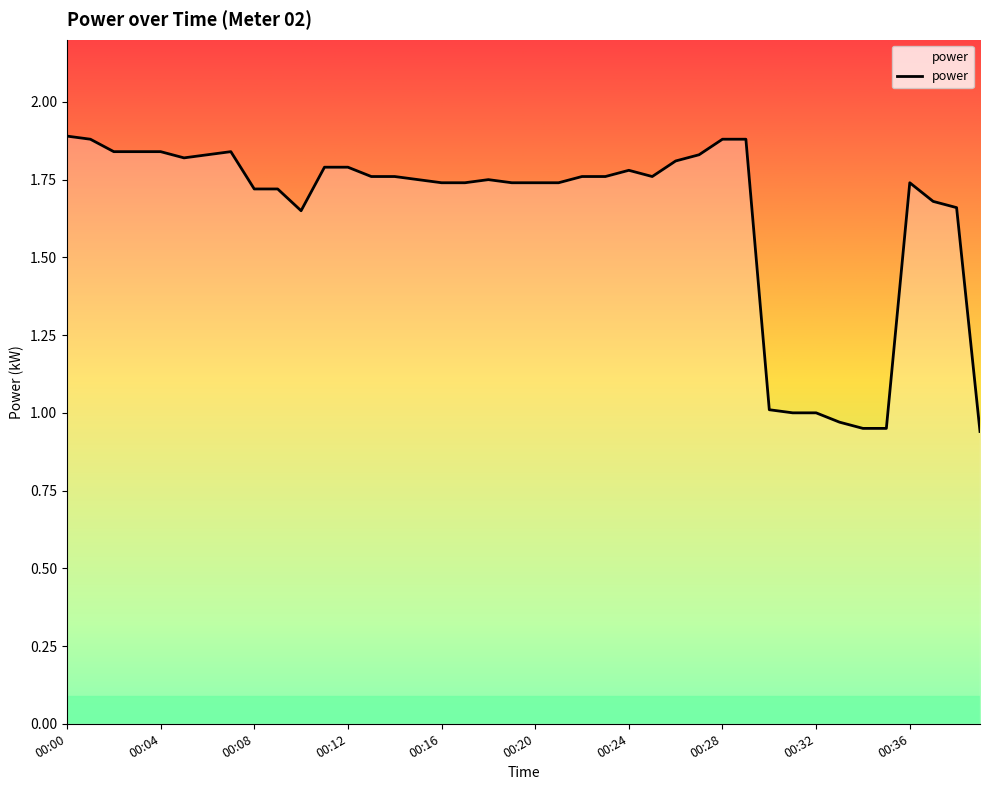

What is the greatest value displayed?

1.9